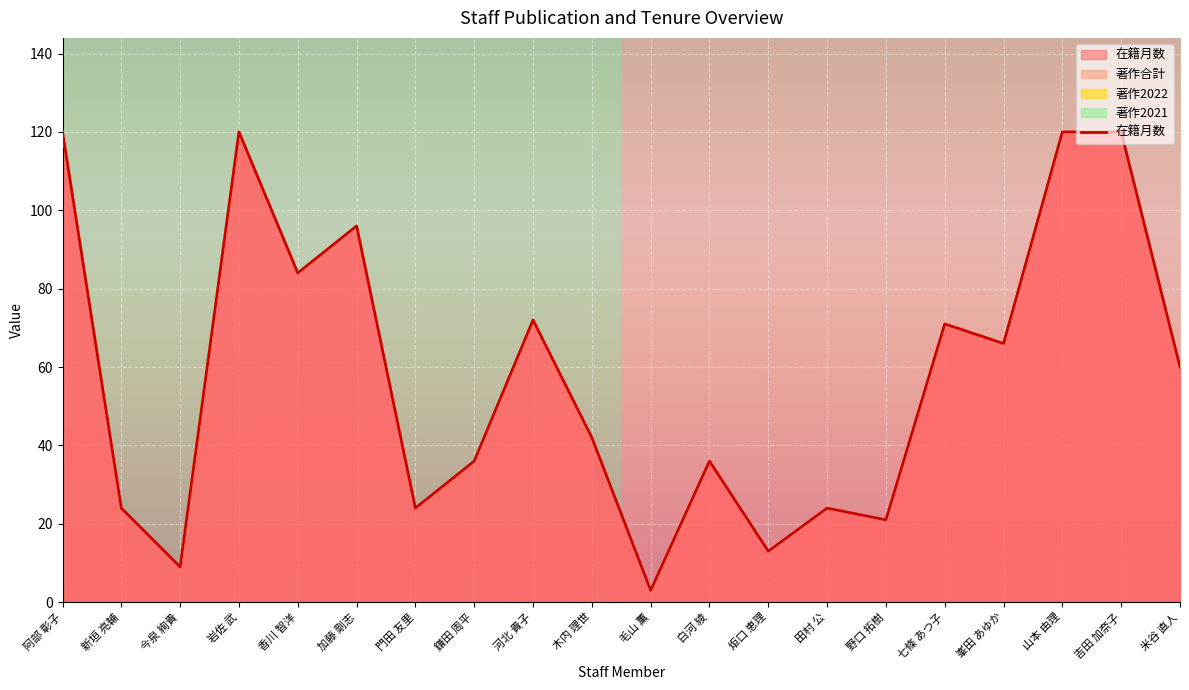

True or false: 著作2022 has more than 2 points higher than both neighbors.

False